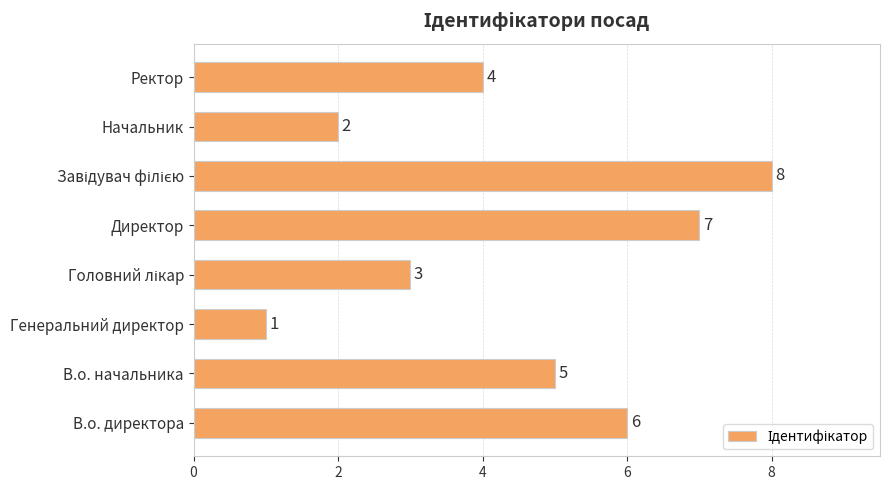

Reading bottom to top, list all the values displayed in this chart.

6	5	1	3	7	8	2	4